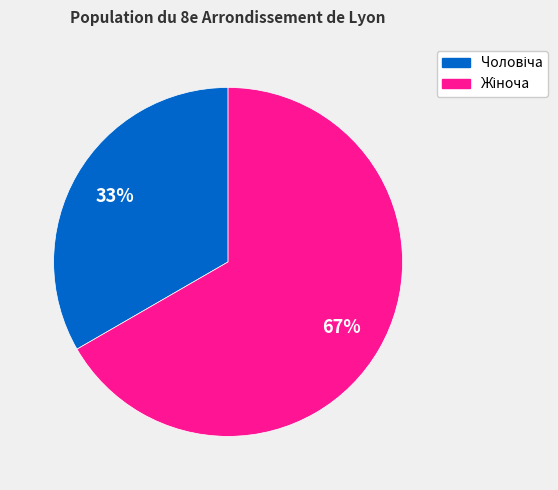

Count the number of slices in the pie.

2